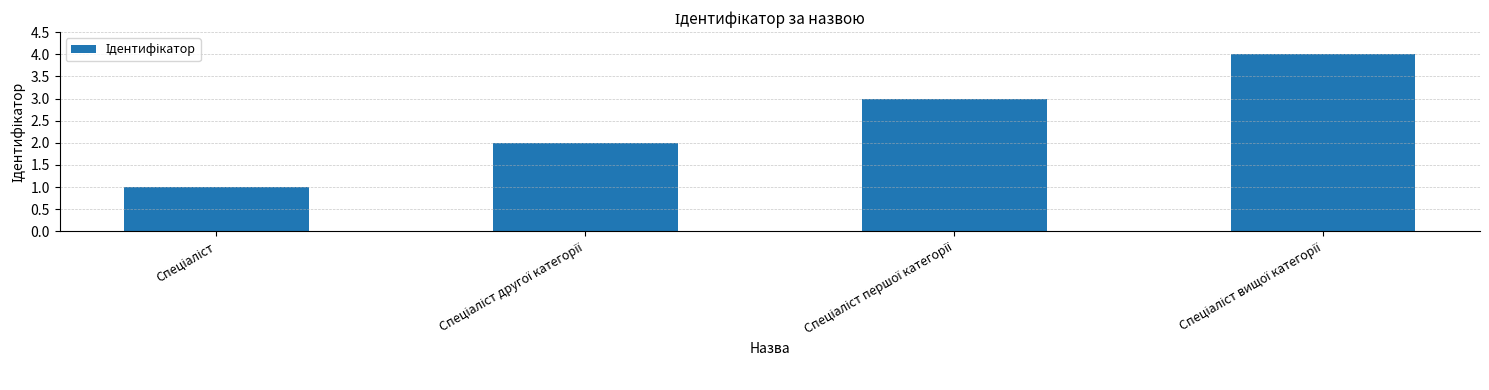

What is the greatest value displayed?

4